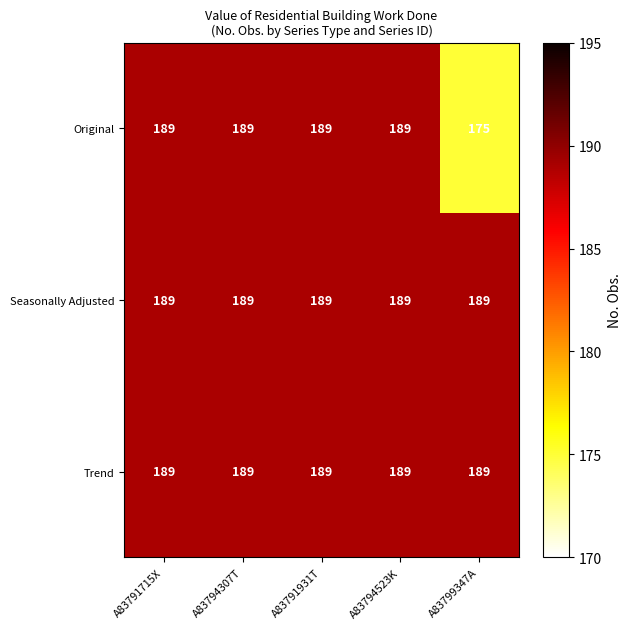

What is the average value of the Original series?

186